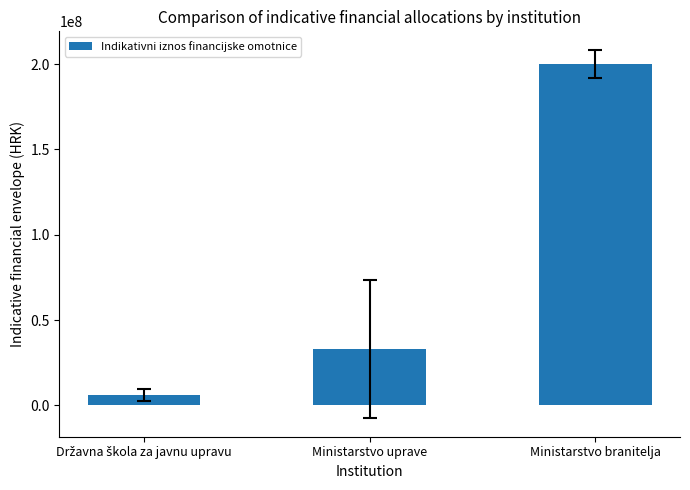

Is it true that the value at Ministarstvo uprave is 33035000?

True